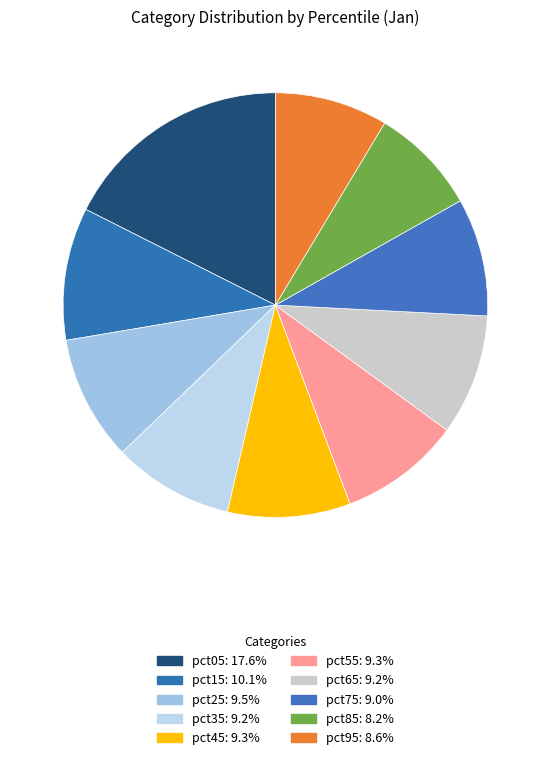

Does pct05 represent more than half of the total?

No